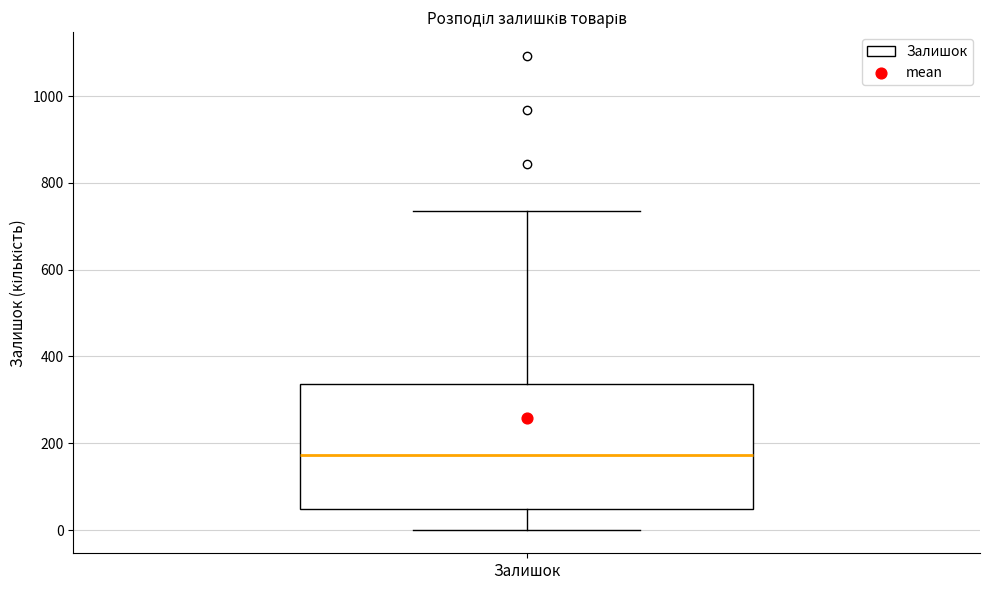

Transcribe this box plot: give where the median line is, the range the box spans, and where the two whiskers end, as read against the y-axis. The values are not printed on the chart, so give them approximately, as read against the axis.

median 180, box 40 to 340, whiskers 0 to 740